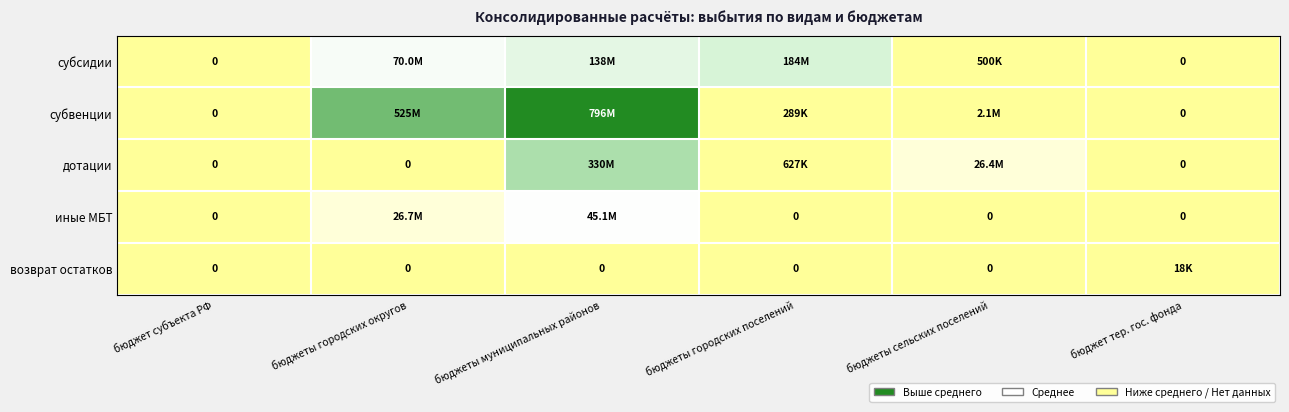

Which series has the largest range (max minus min)?

субвенции